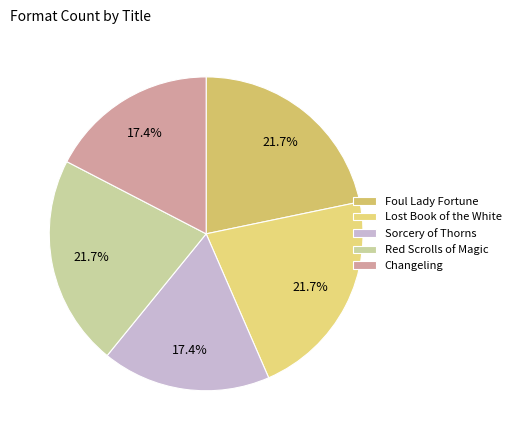

True or false: Lost Book of the White accounts for 22% of the total.

True